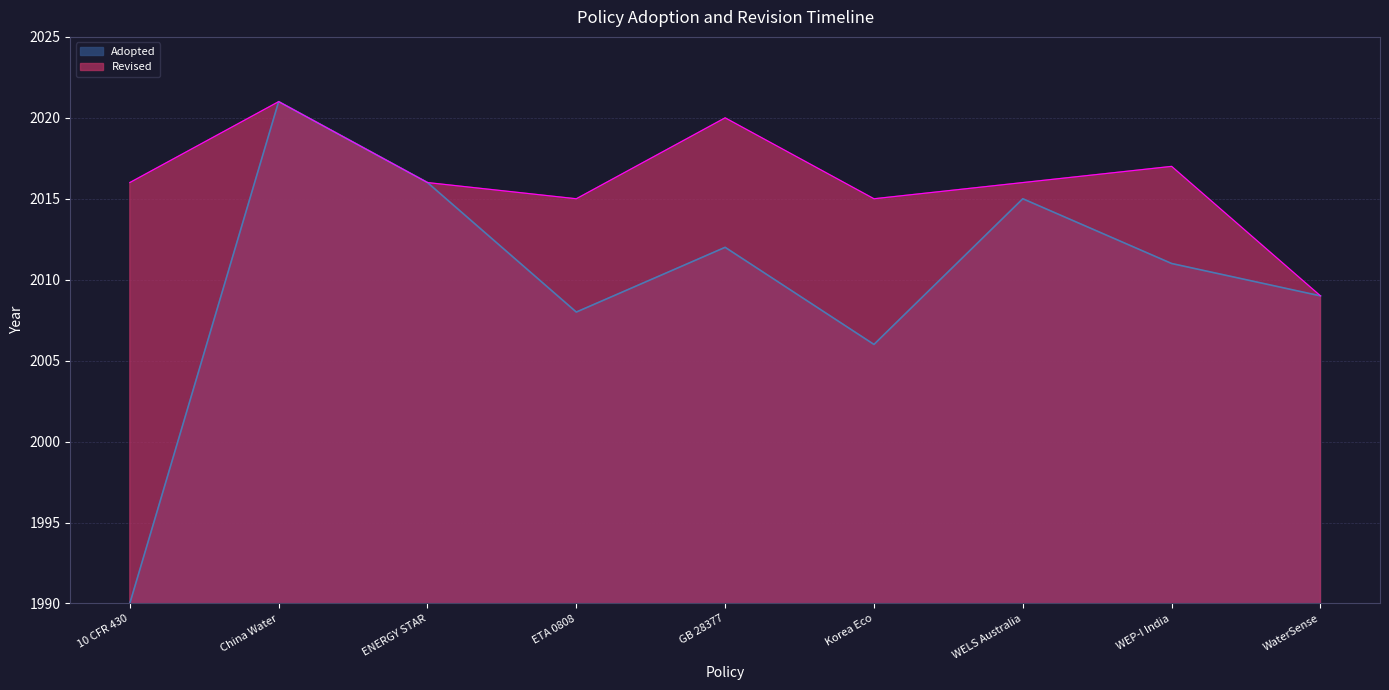

Between GB 28377 and China Water, which is larger?

China Water